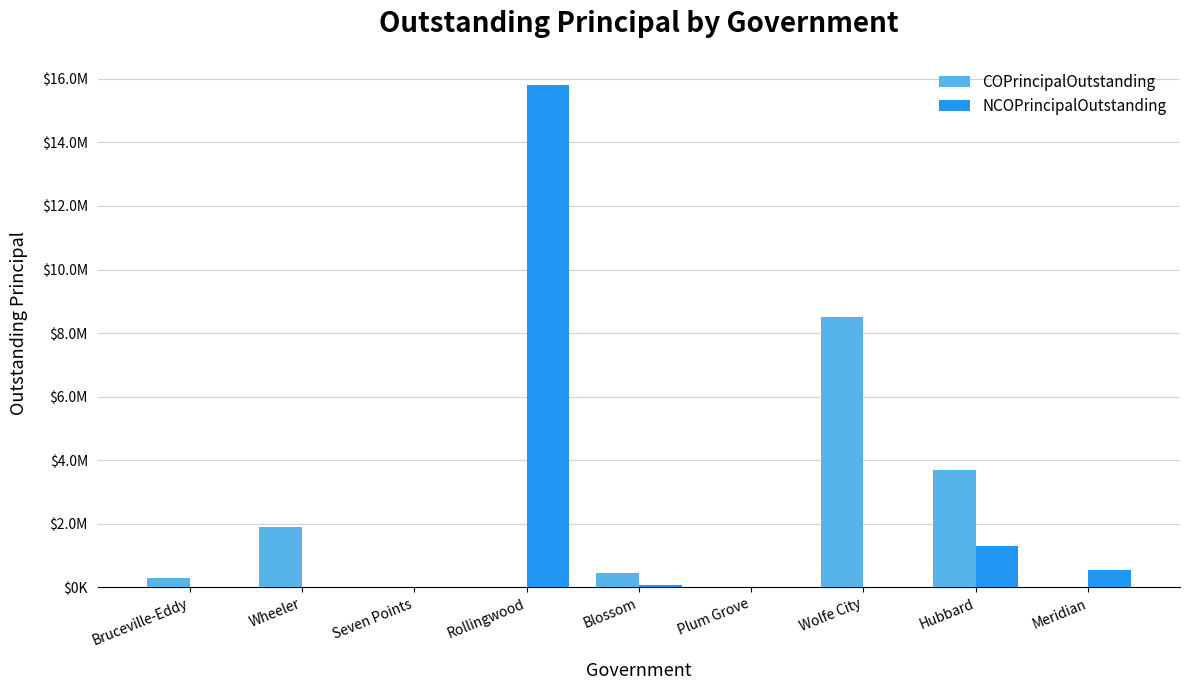

Which category has the highest value in the NCOPrincipalOutstanding series?

Rollingwood